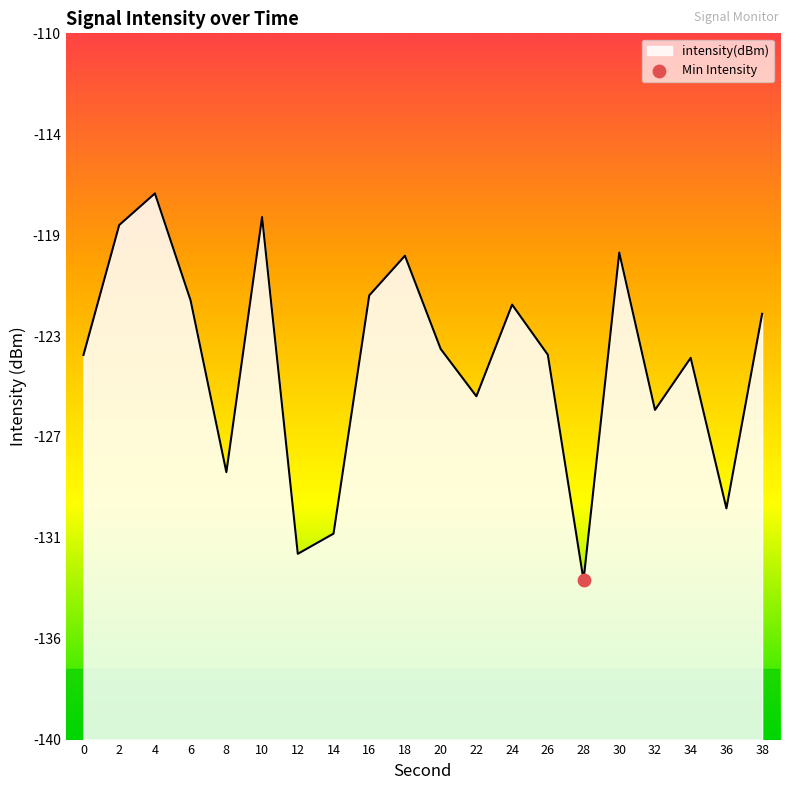

Which has a higher value, 8 or 28?

8